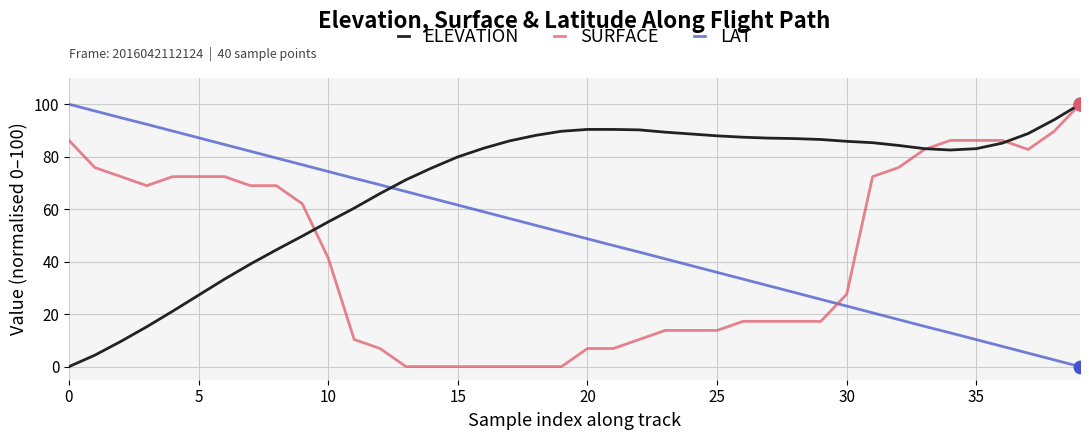

Which series has the largest total across all categories?

ELEVATION